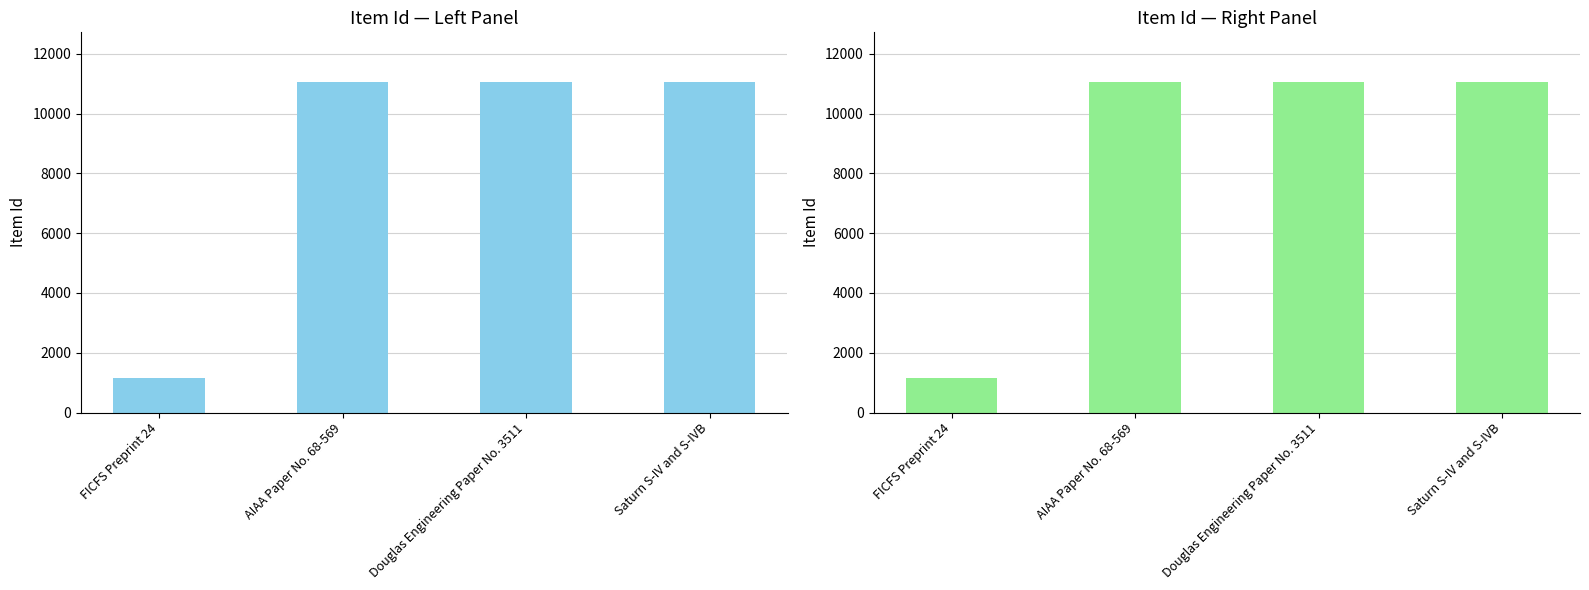

Which label corresponds to the smallest value in the chart?

FICFS Preprint 24